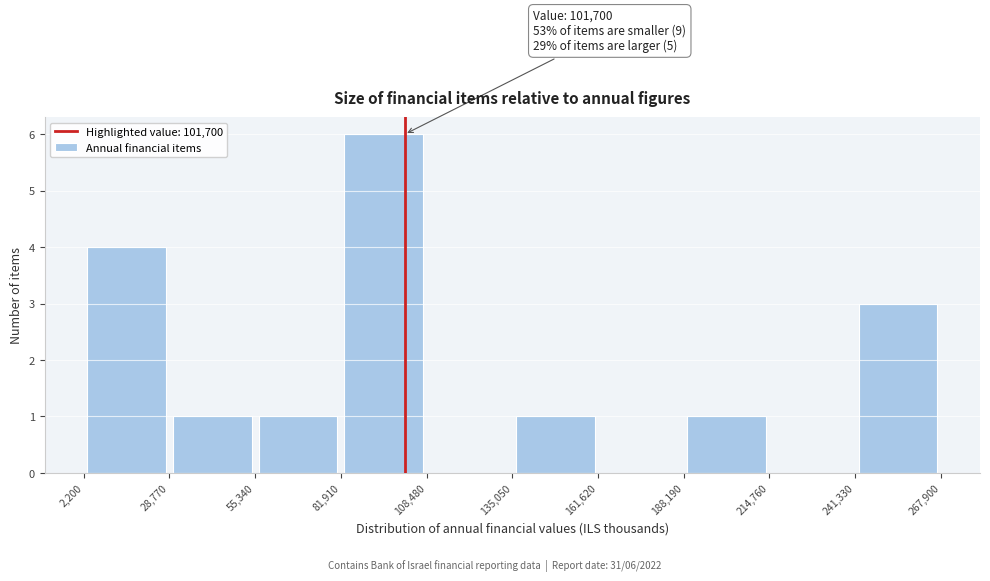

Over which range of the x-axis is the bar tallest?

81,910 to 108,480